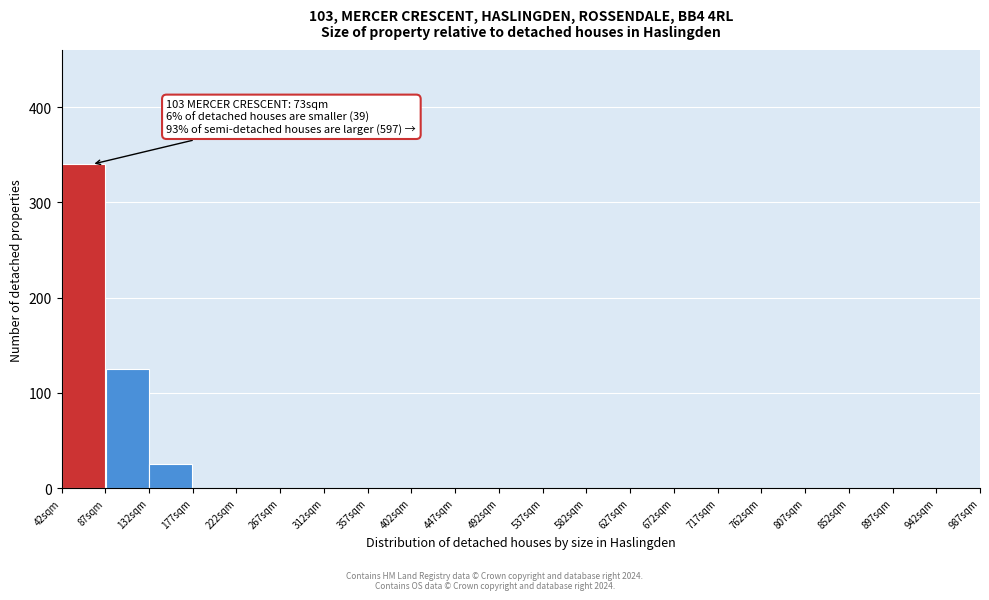

Which range on the x-axis has the tallest bar?

42 to 87